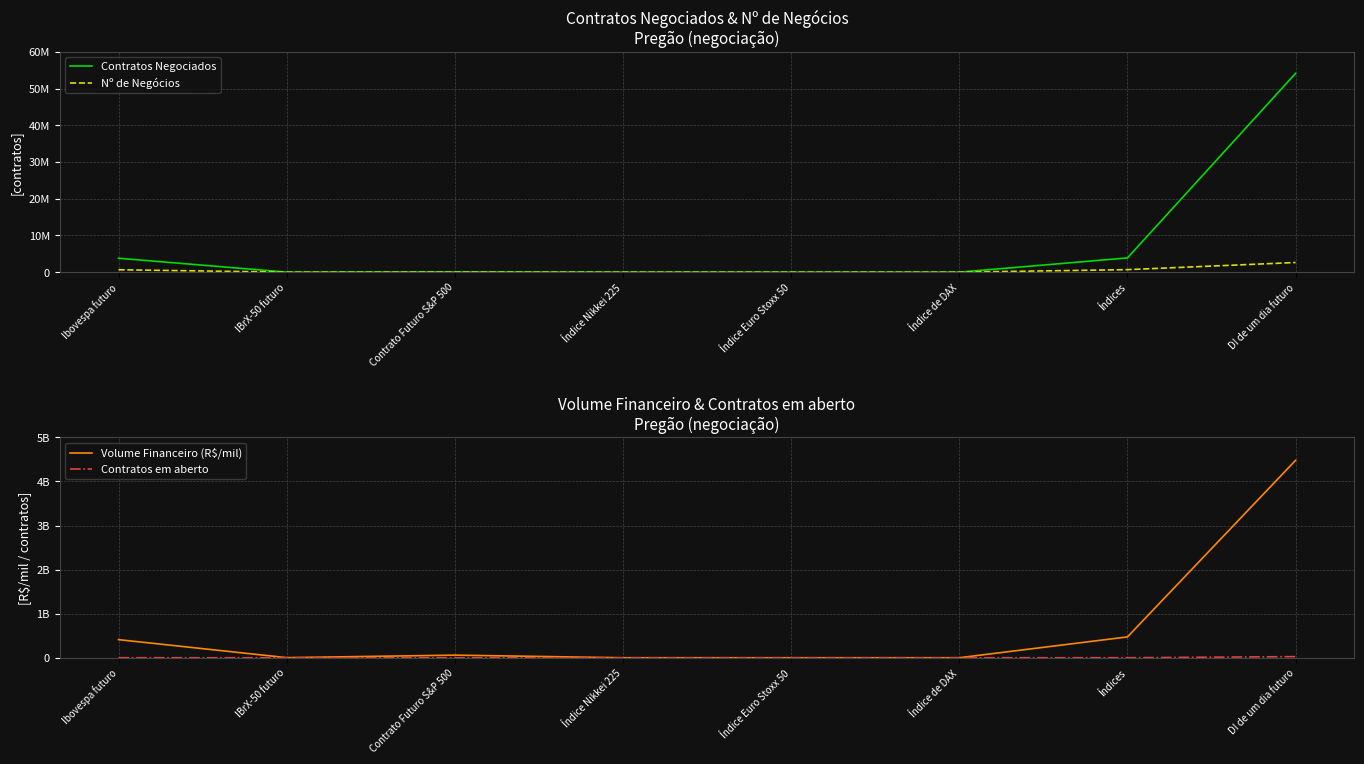

True or false: Contratos Negociados and Nº de Negócios intersect in this chart.

False